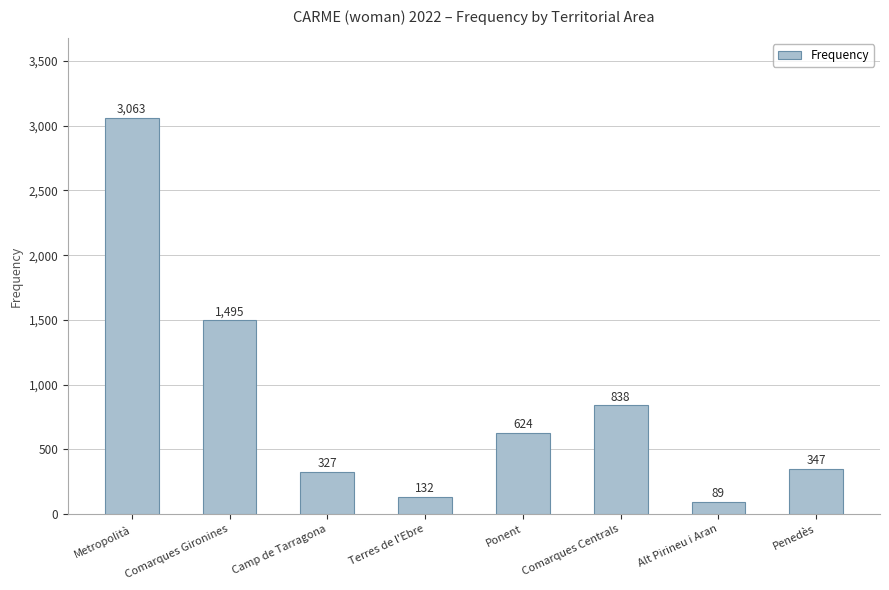

What is the approximate value at Comarques Centrals?

838